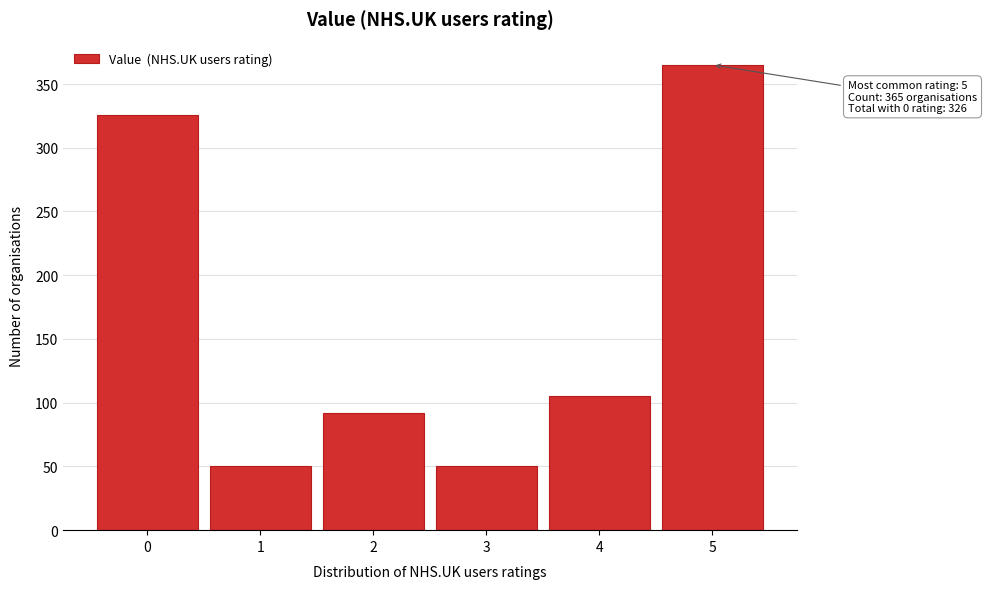

Over which range of the x-axis is the bar tallest?

4.5 to 5.5